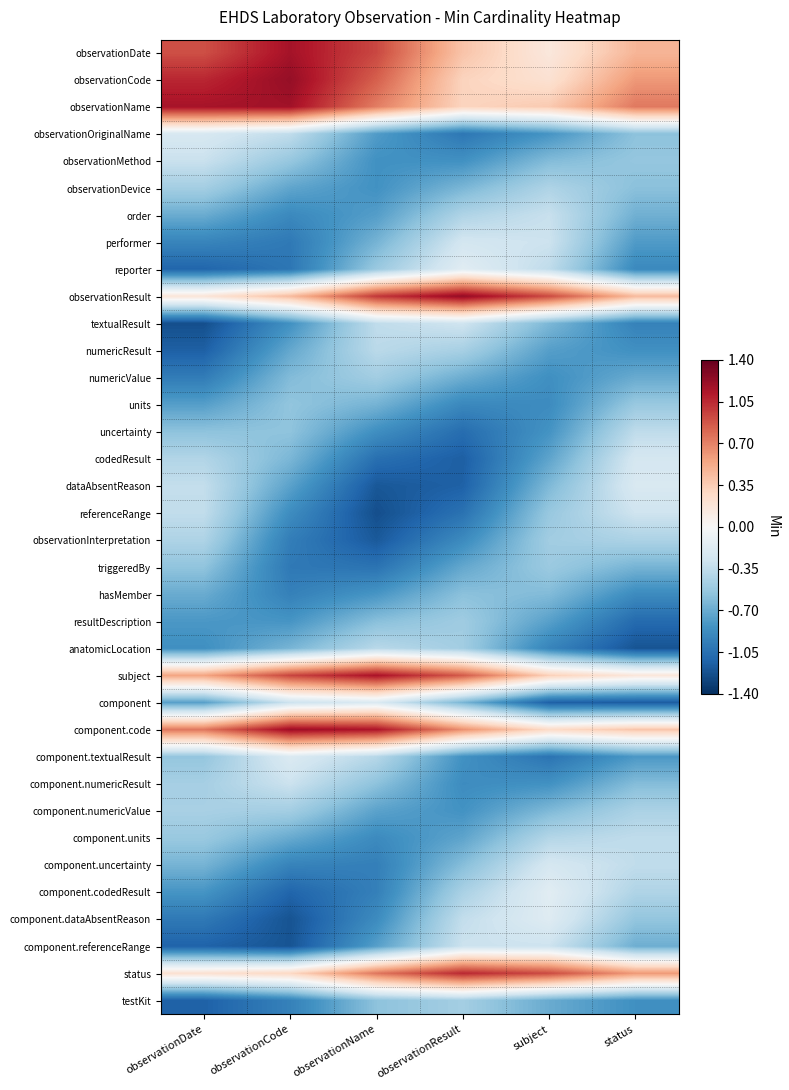

What is the greatest value displayed?

1.2